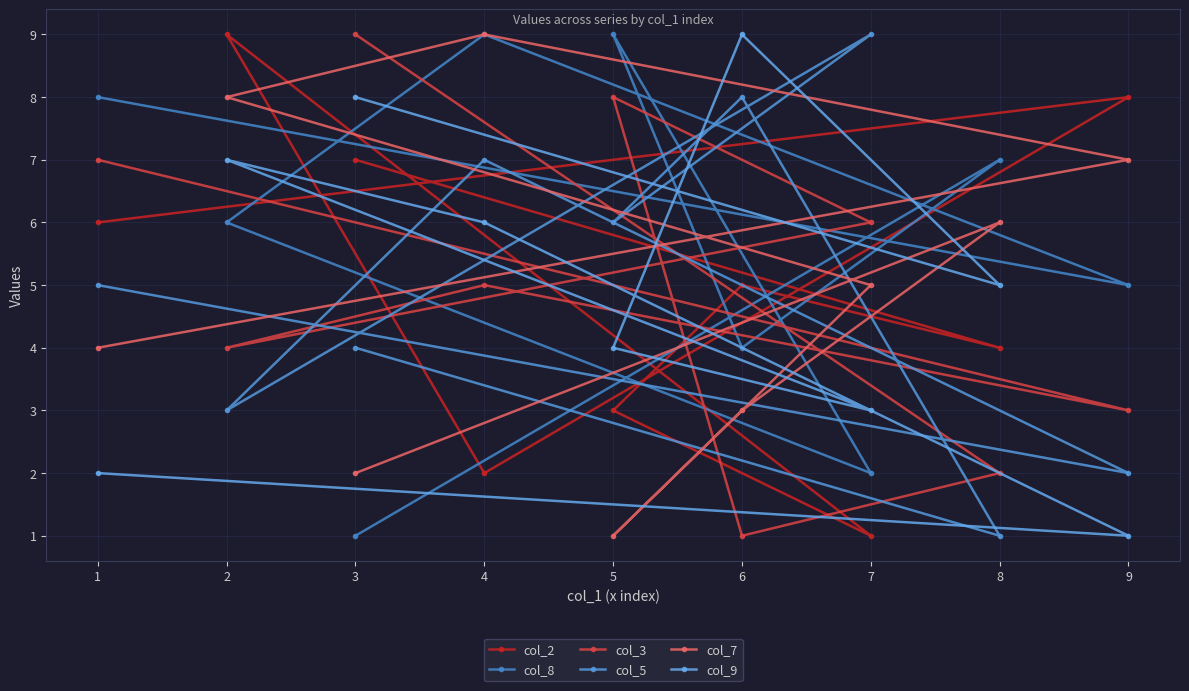

Rank the series by their maximum value, from lowest to highest.

col_2, col_8, col_3, col_5, col_7, col_9